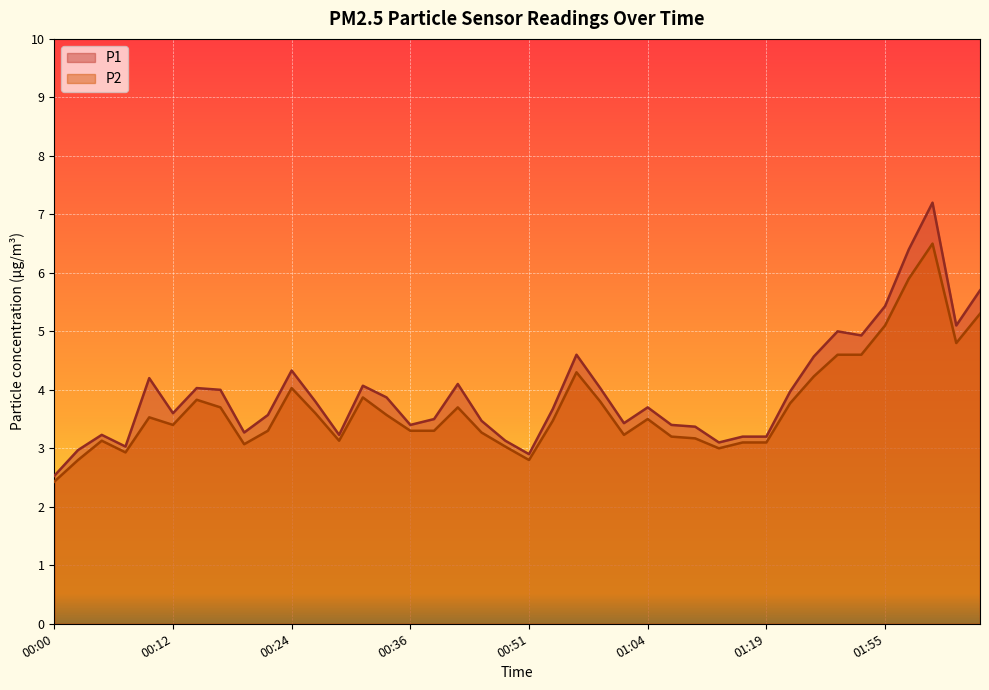

How many lines are shown in the chart?

2